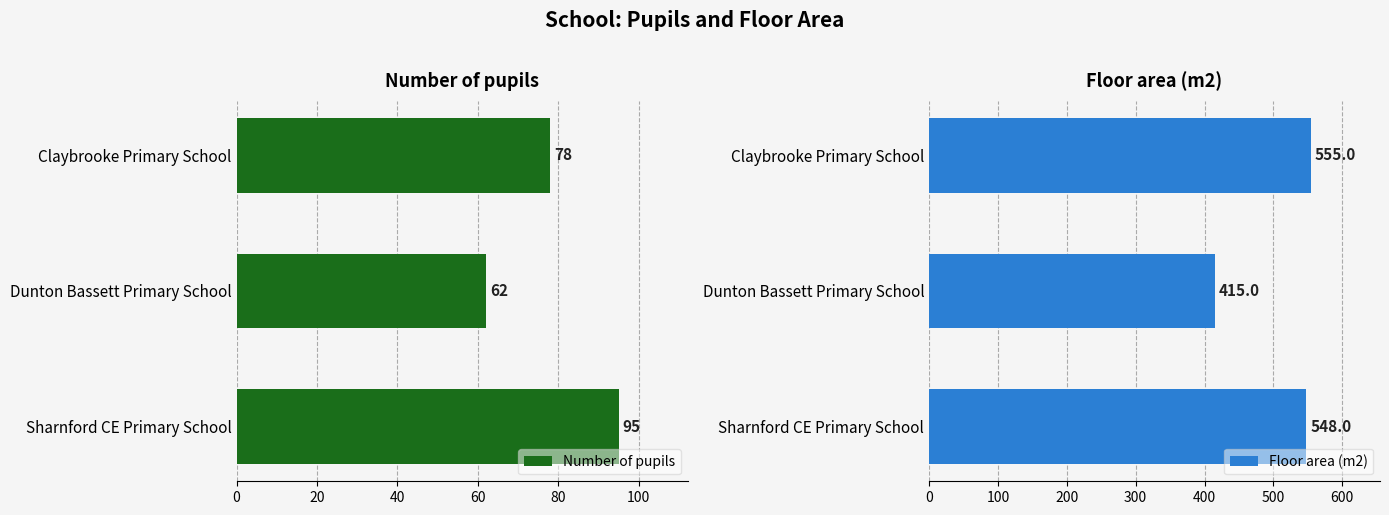

Does the chart contain stacked bars?

No